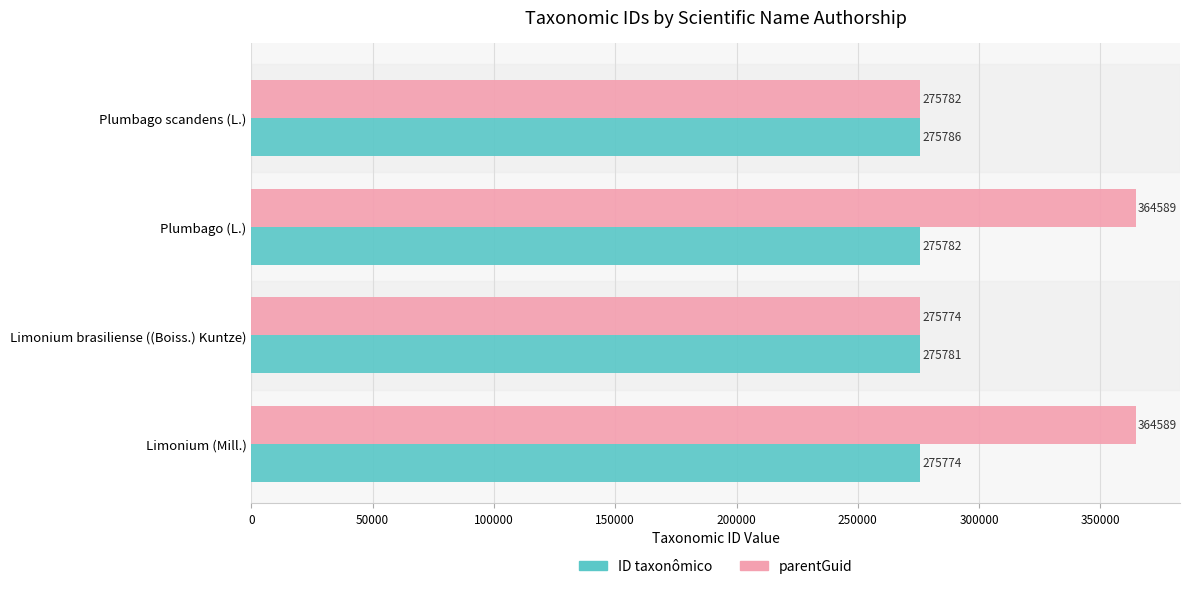

What is the difference between the parentGuid values at Limonium brasiliense ((Boiss.) Kuntze) and Limonium (Mill.)?

88815